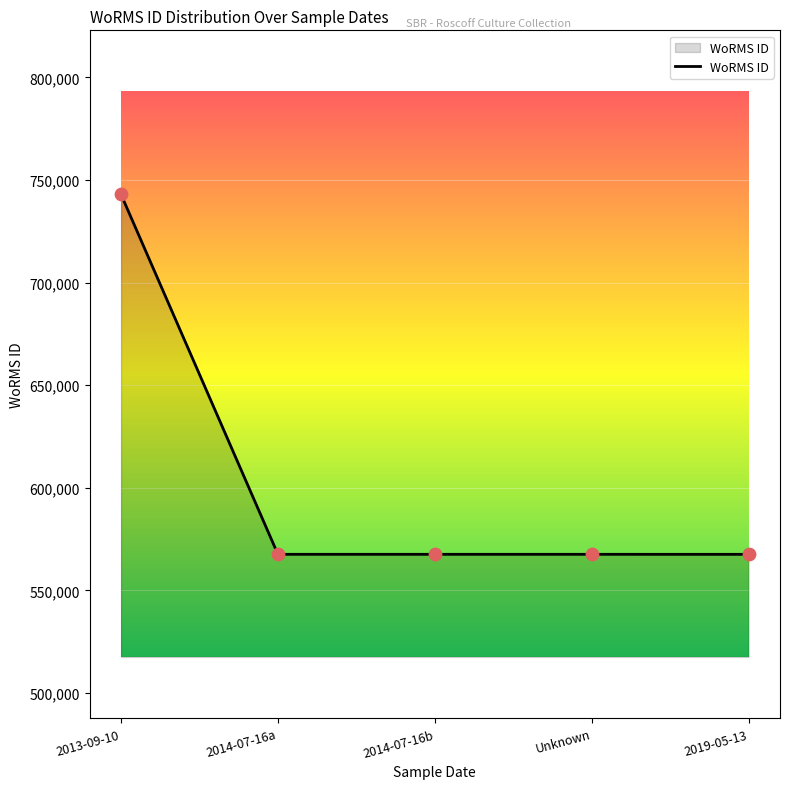

Approximately how many times larger is the value at 2013-09-10 compared to 2019-05-13?

1.3